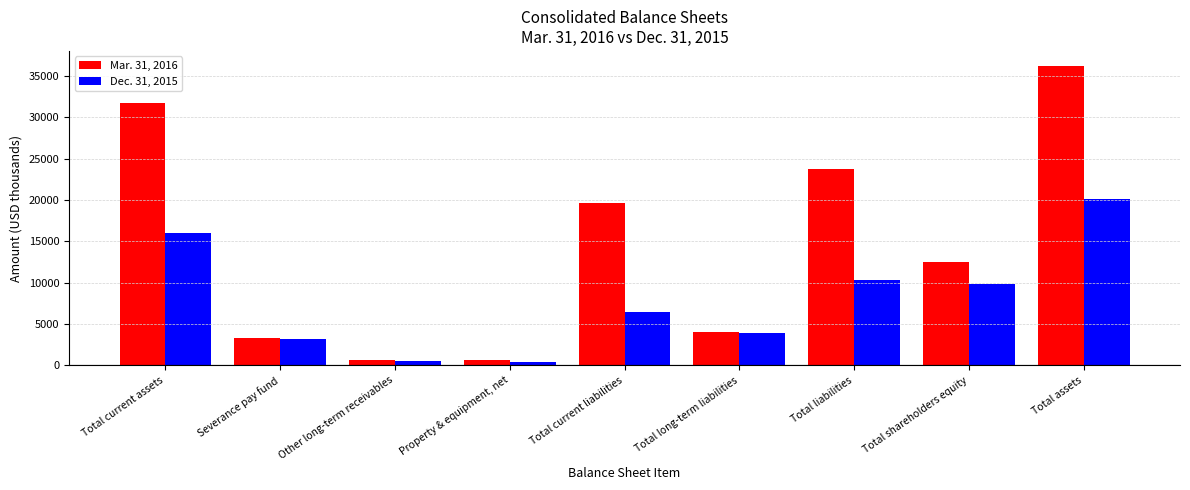

Between Total current assets and Total long-term liabilities, which series saw the biggest shift?

Mar. 31, 2016